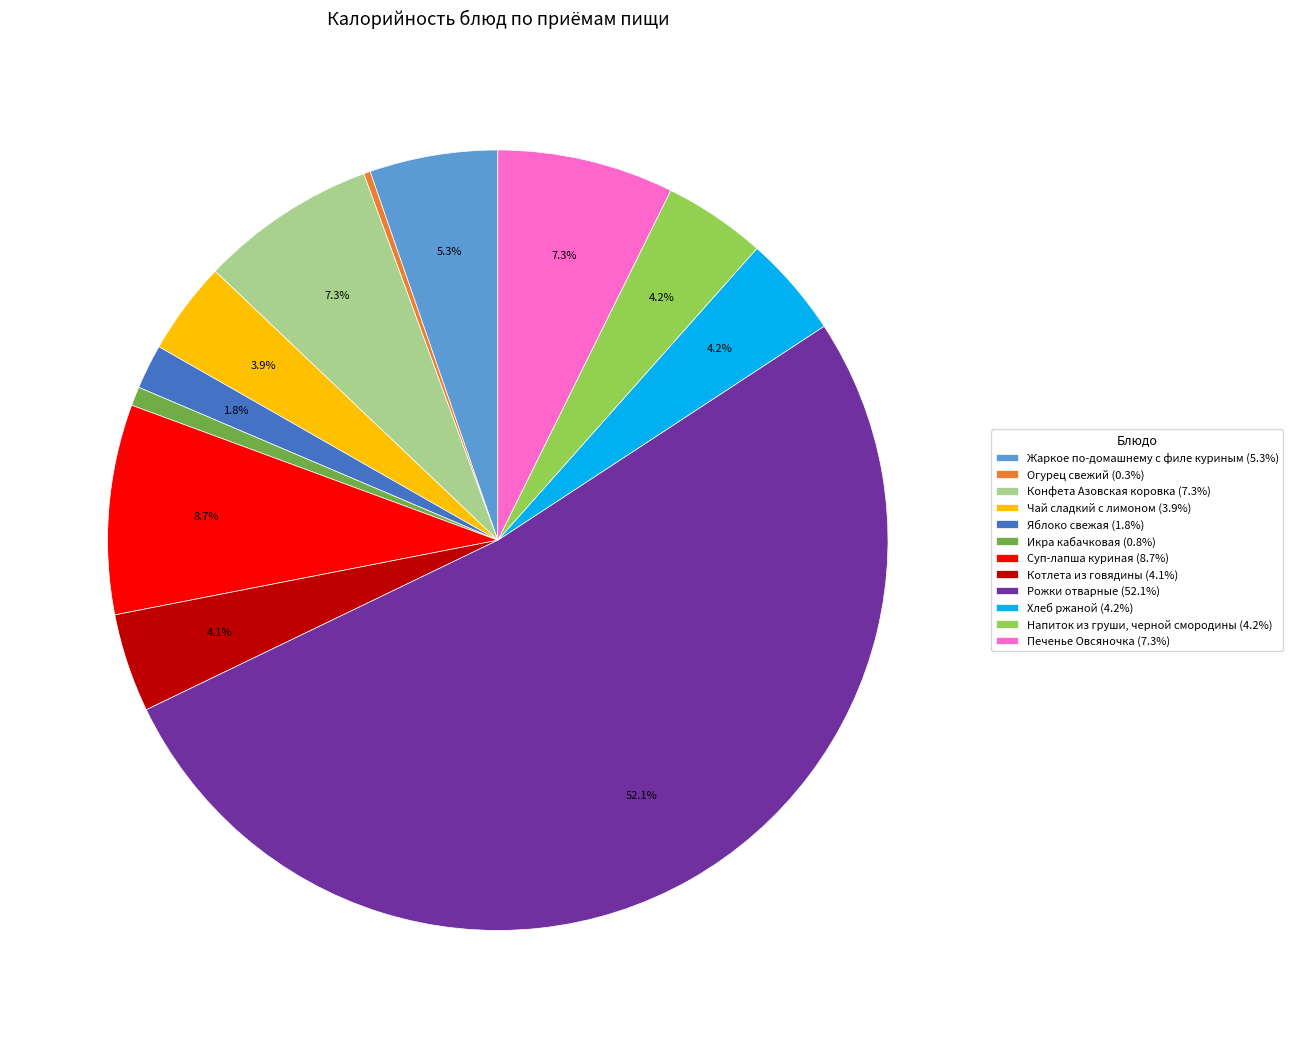

Is there any slice that represents more than half of the pie?

Yes